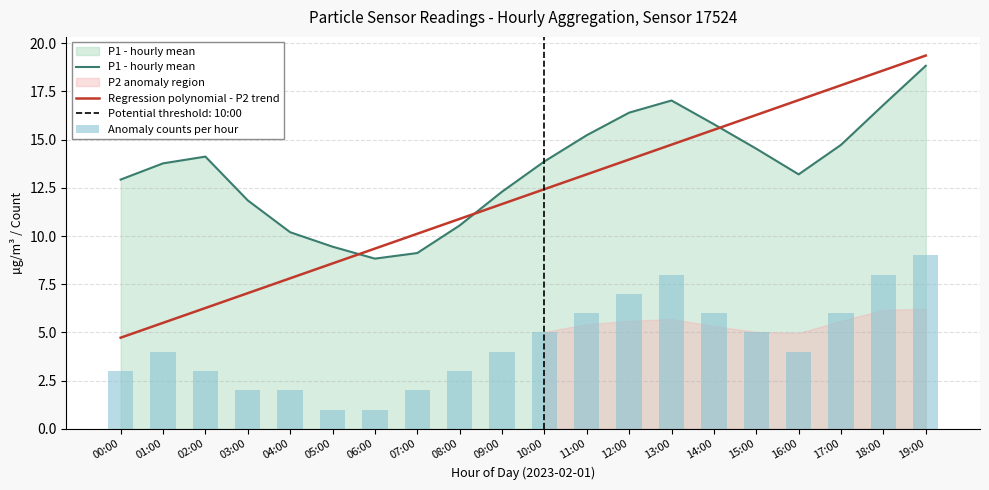

What is the lowest value of the P1 - hourly mean series?

8.8